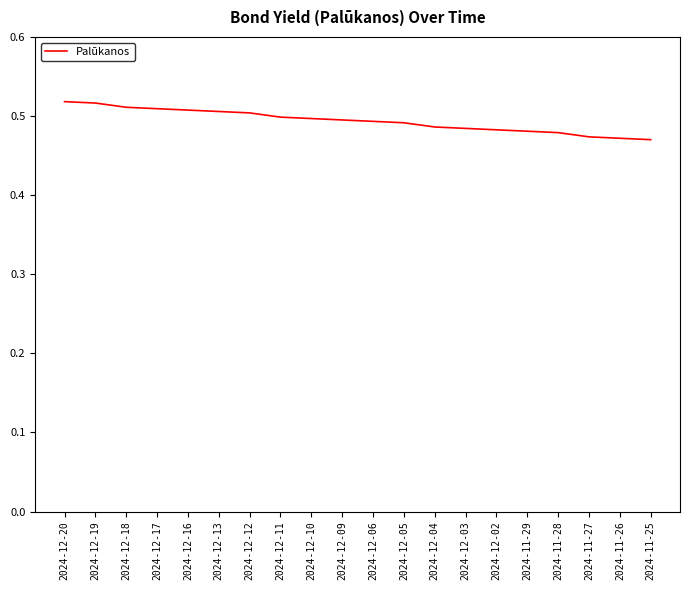

The chart shows a value of 0.2 at 2024-12-13. True or false?

False